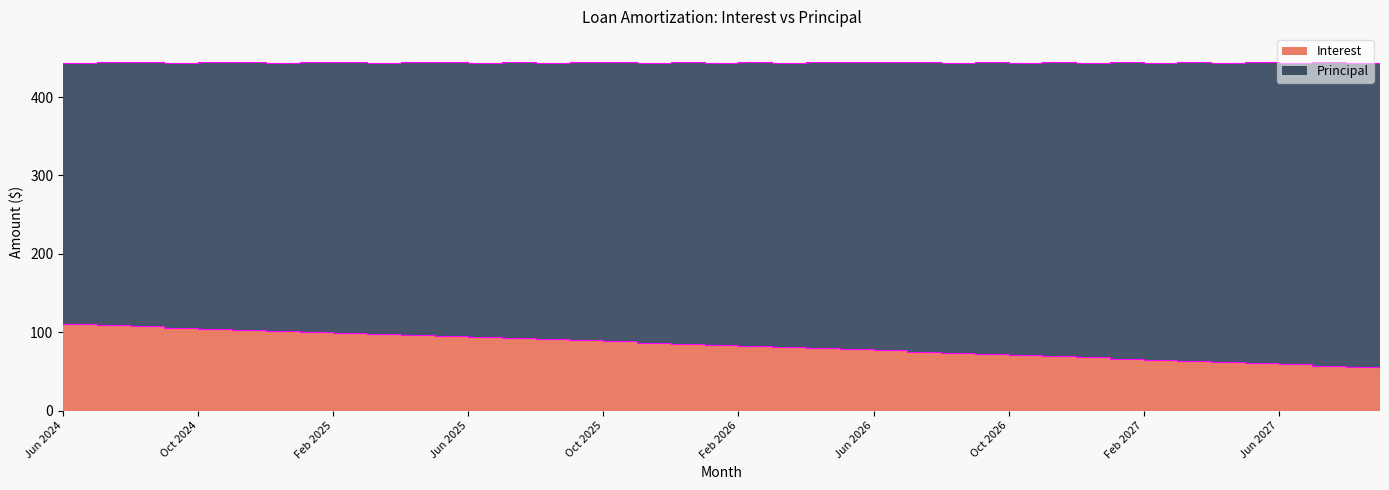

What position from the left is Jun 2026?

25